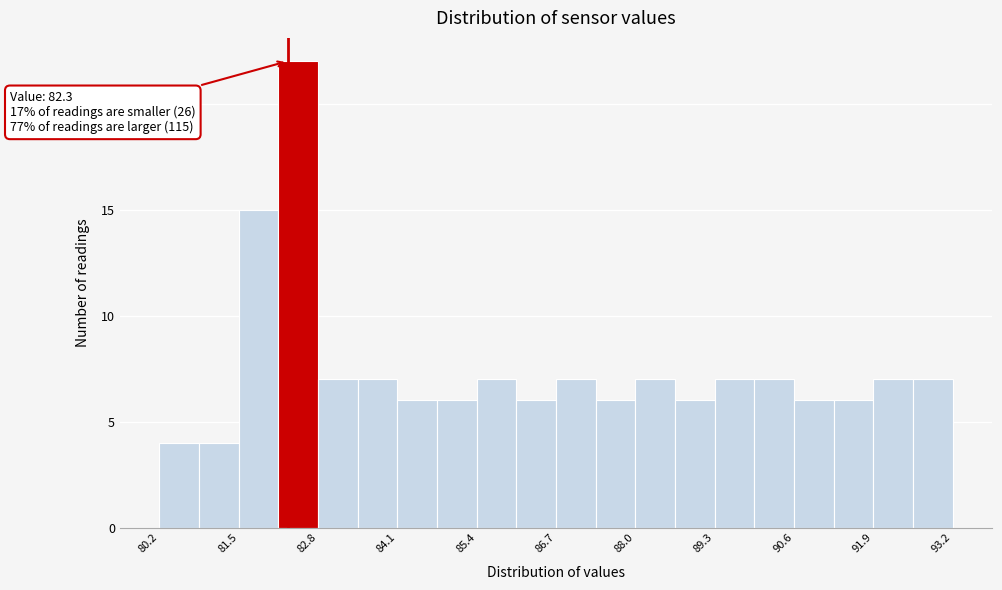

Read against the x-axis, roughly where is the centre of the tallest bar?

82.4